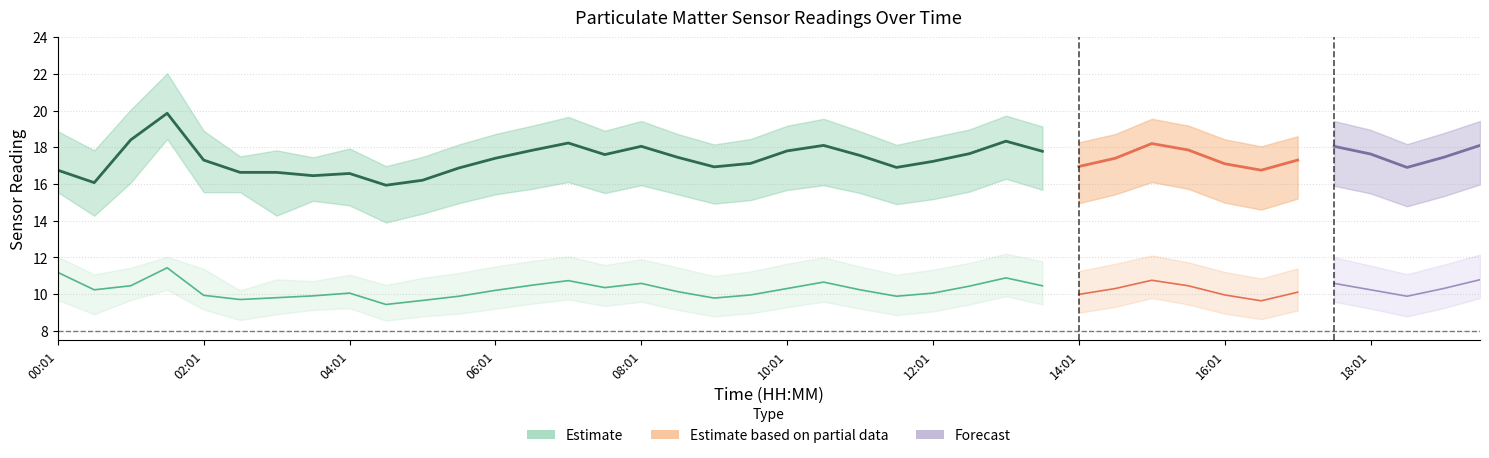

True or false: SDS_P2_lower and SDS_P1_upper cross at least once.

False